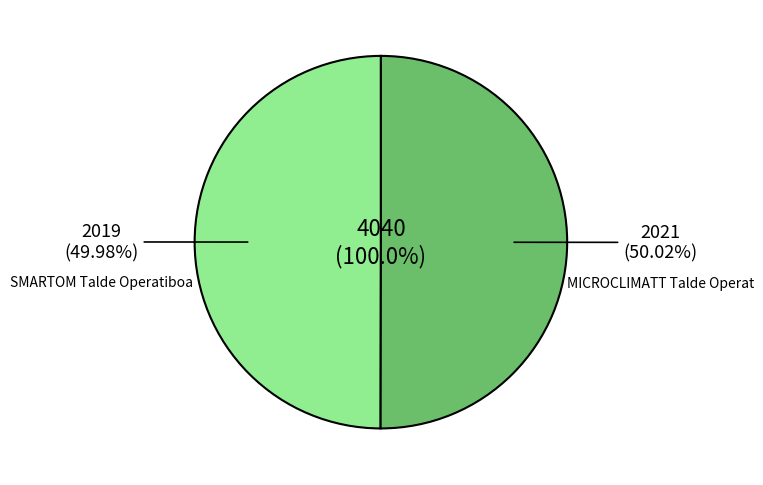

Which category accounts for the majority?

MICROCLIMATT Talde Operatiboa